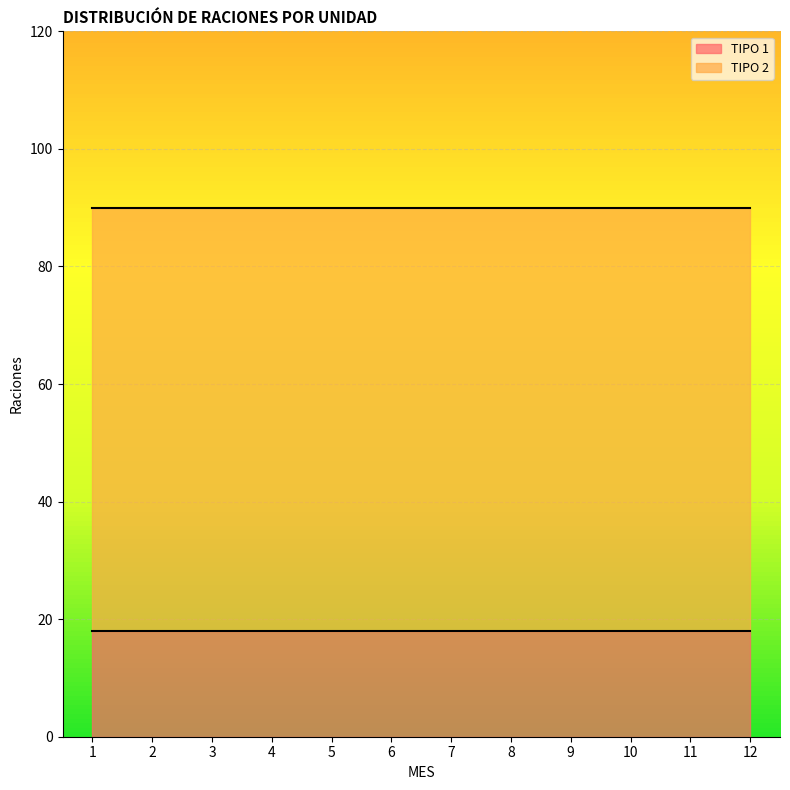

Which series has the largest range (max minus min)?

TIPO 1